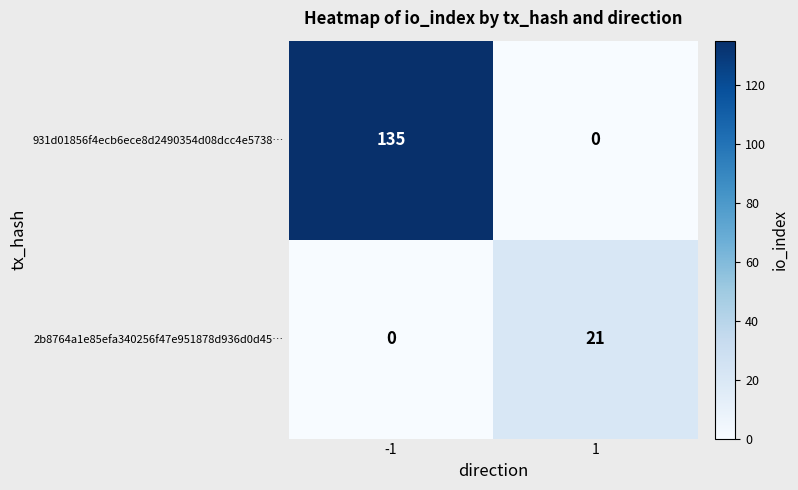

Which series changed the most between -1 and 1?

931d01856f4ecb6ece8d2490354d08dcc4e5738…